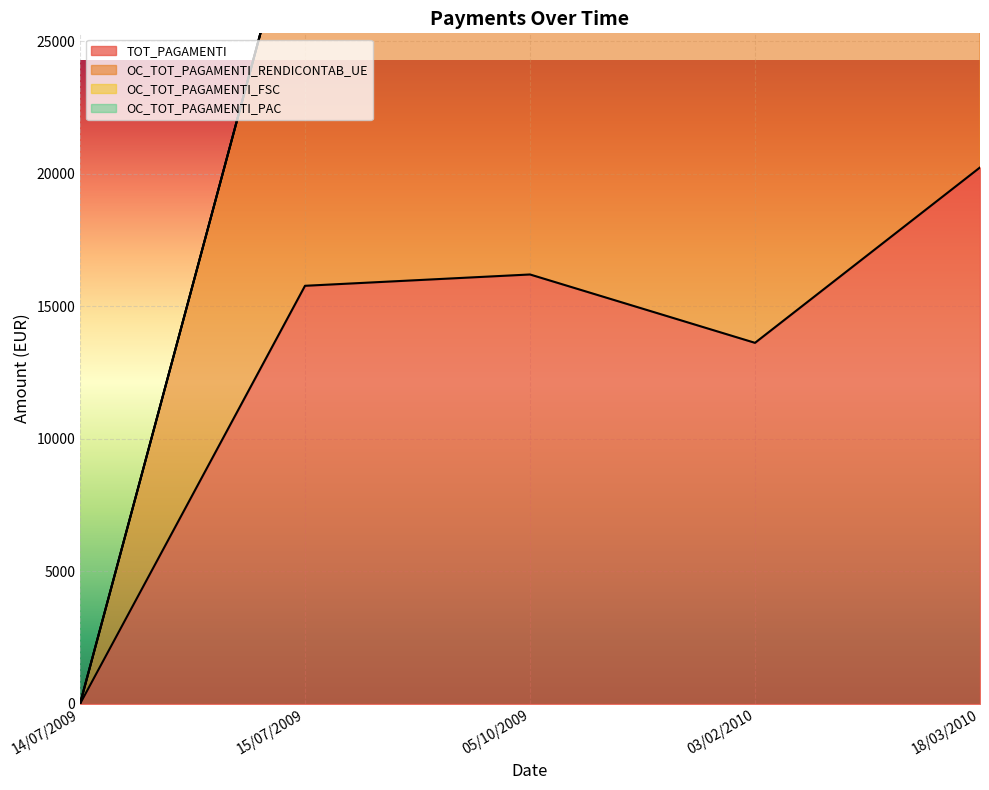

What is the highest value of the TOT_PAGAMENTI series?

20232.9